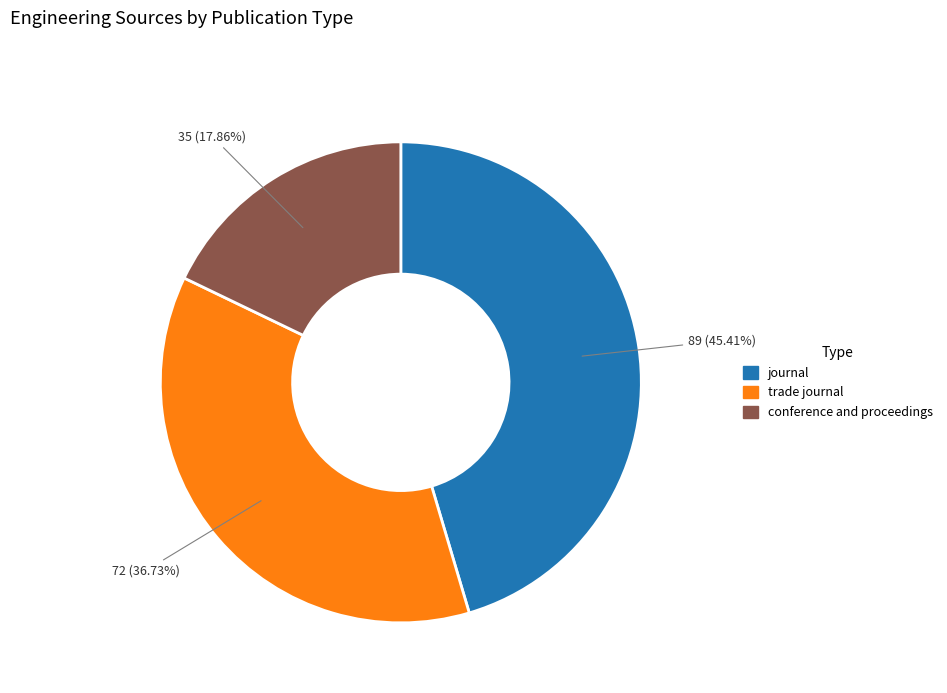

Is the sum of conference and proceedings and trade journal greater than half?

Yes